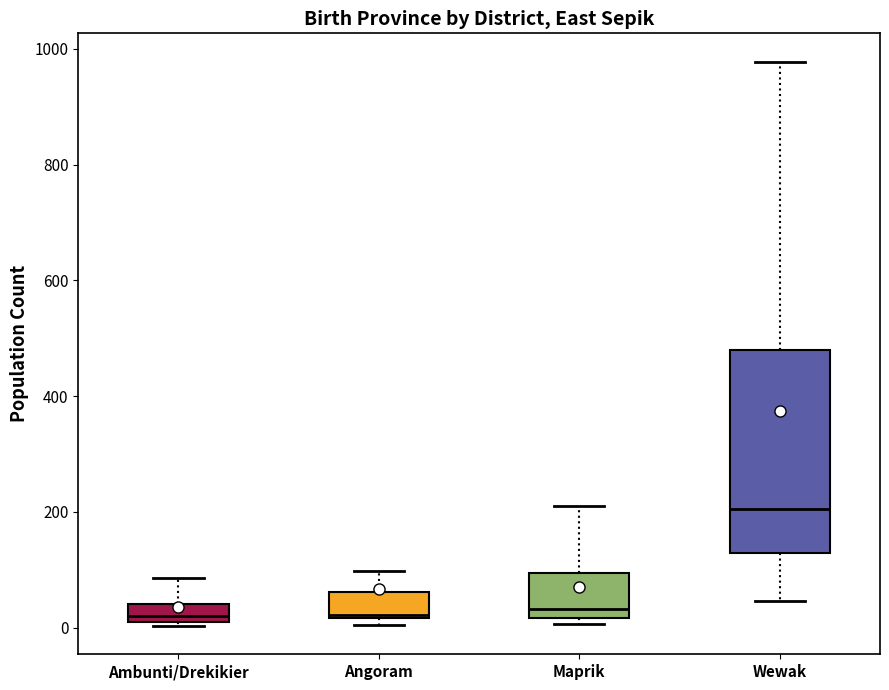

Comparing the boxes themselves (not the whiskers), which one is the tallest?

Wewak